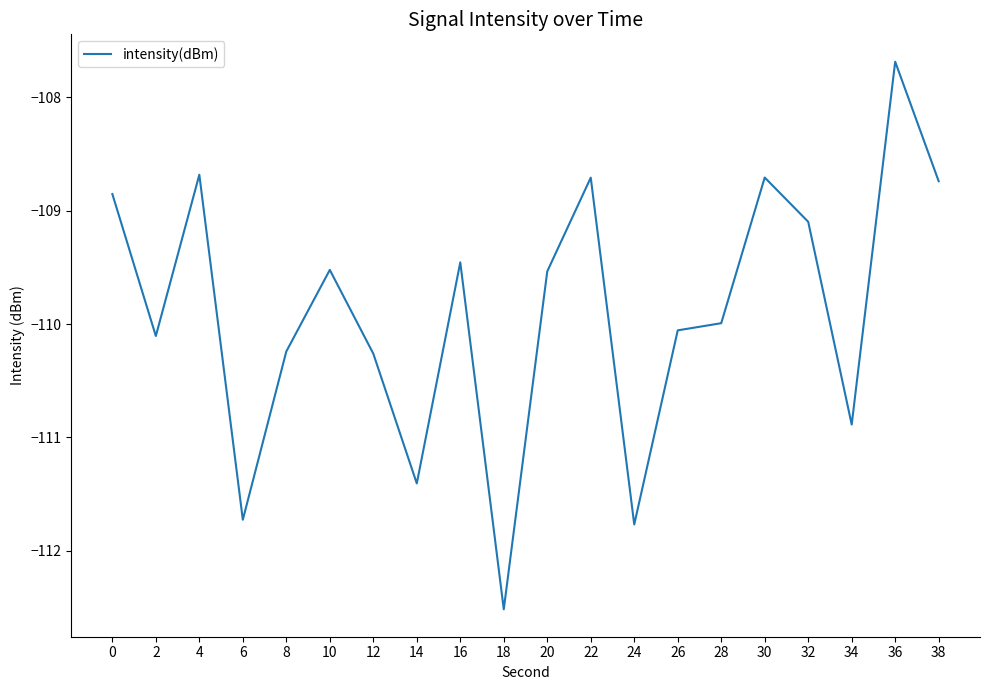

What is the change in value from 28 to 36?

+2.3